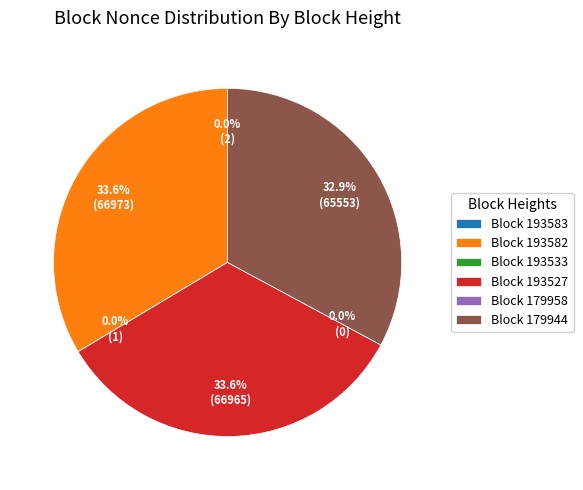

Does 193582 account for over 50% of the chart?

No